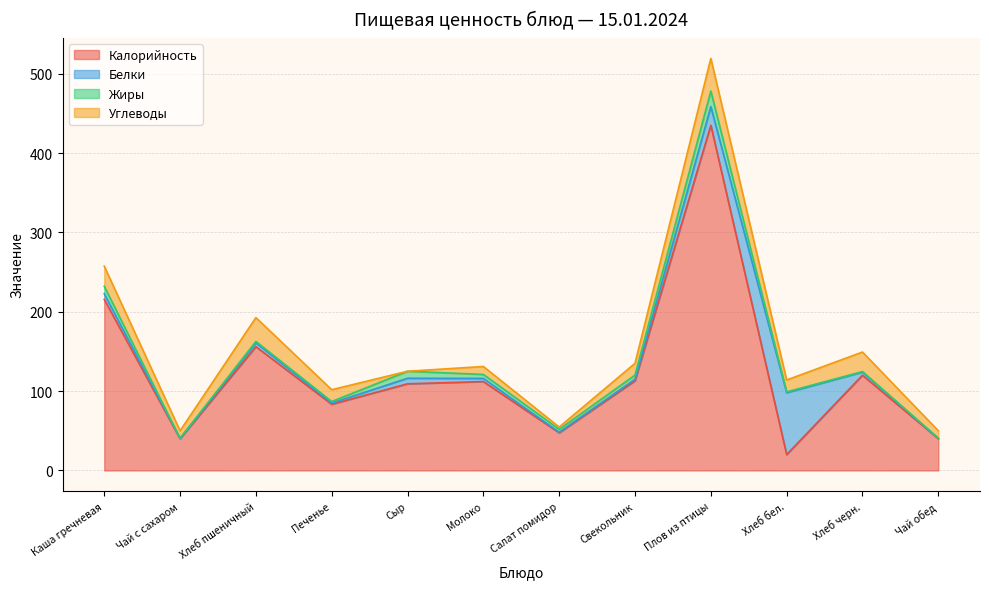

Does the chart display data point markers on the line(s)?

No